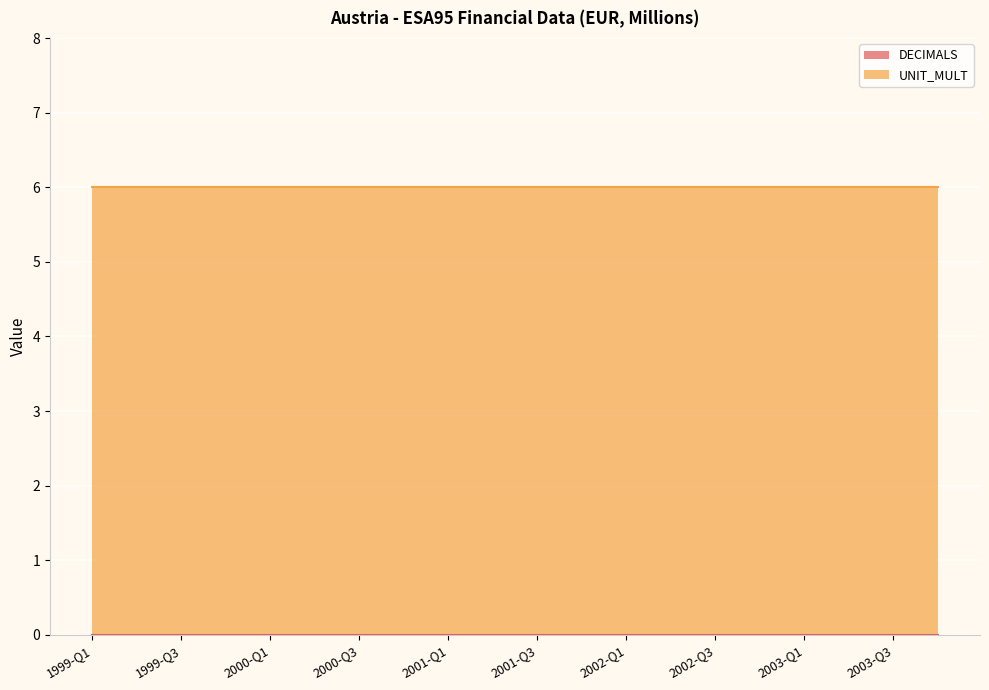

The UNIT_MULT series shows 6 at 2002-Q3. True or false?

True